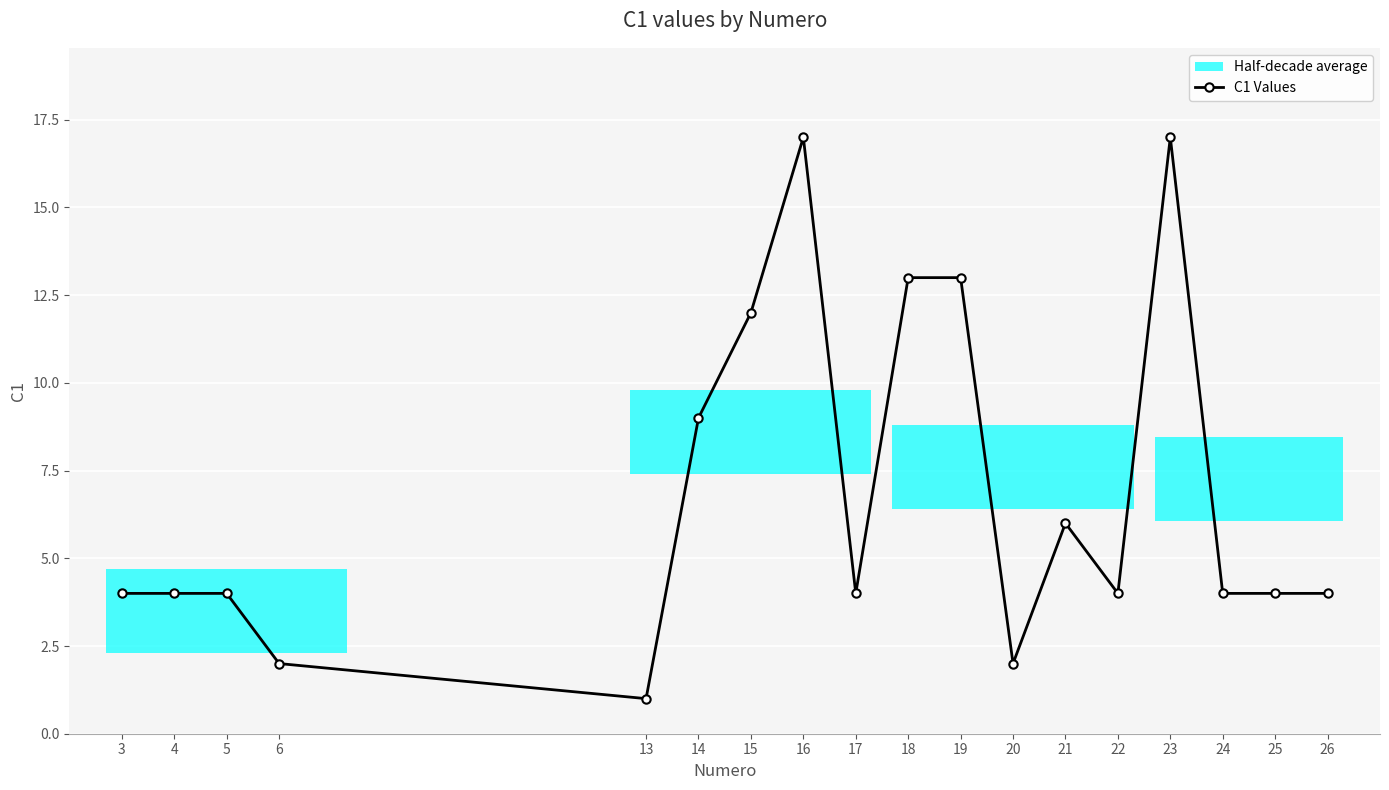

Reading right to left, extract all data points from this chart.

4	4	4	17	4	6	2	13	13	4	17	12	9	1	2	4	4	4